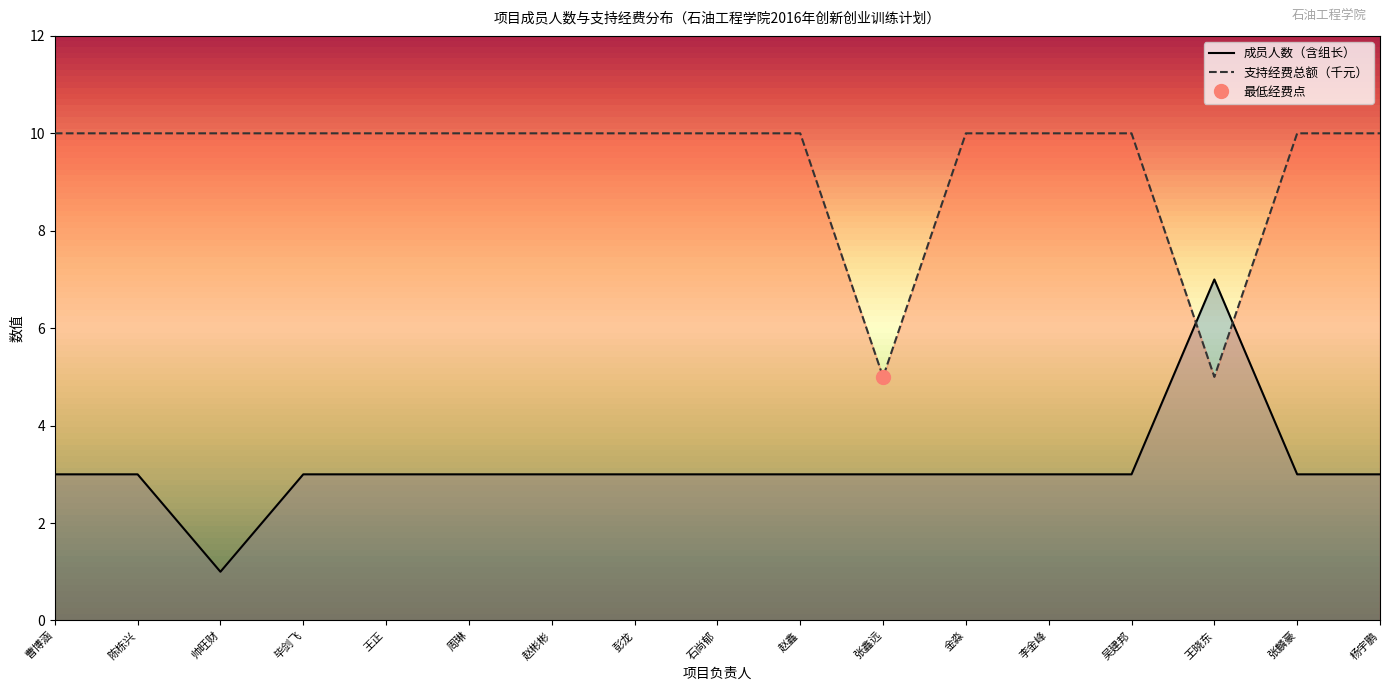

Rank the series at 毕剑飞 from highest to lowest value.

支持经费总额（千元）, 成员人数（含组长）